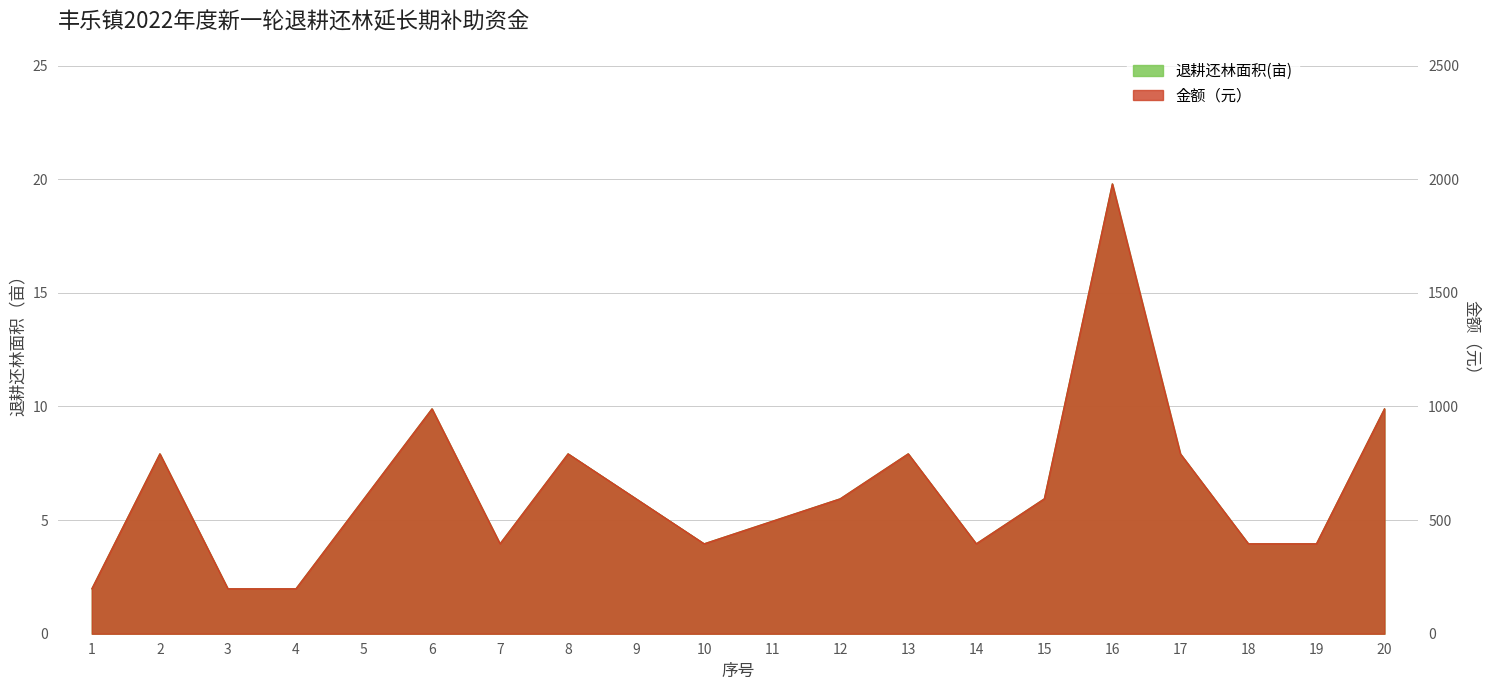

What is the total value across all series at 20?

999.9